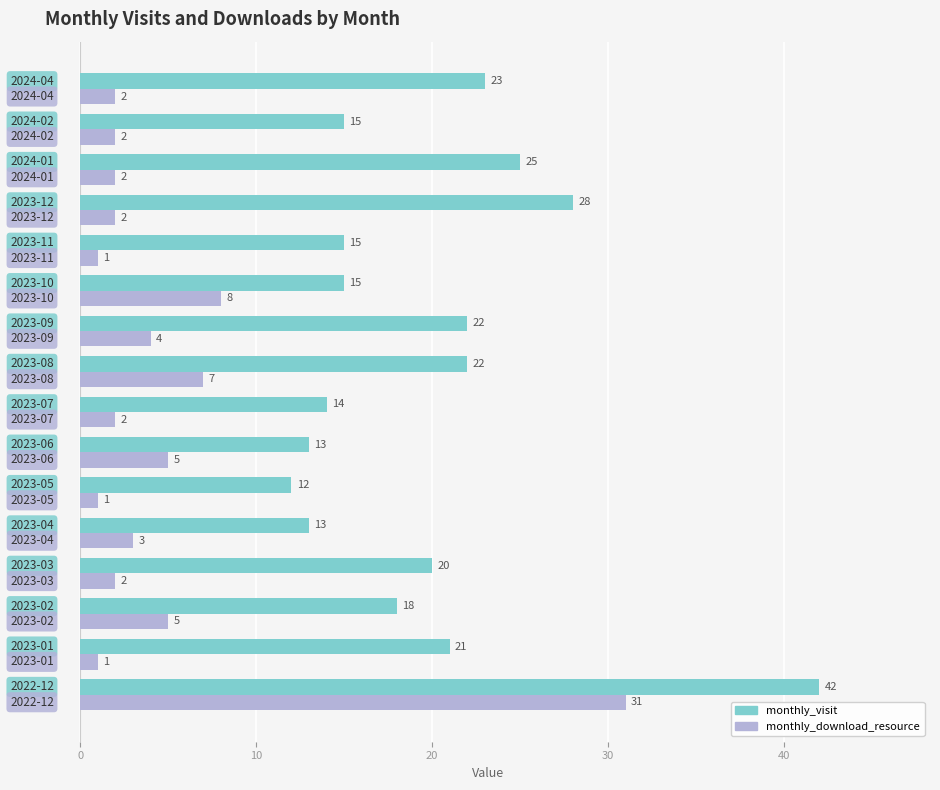

What is the sum of all monthly_visit values?

318